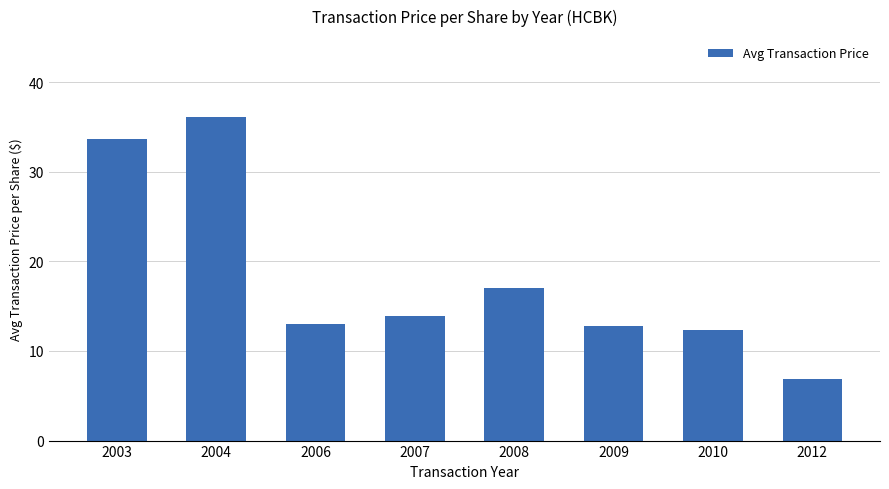

At which category does the chart reach its minimum across all series?

2012